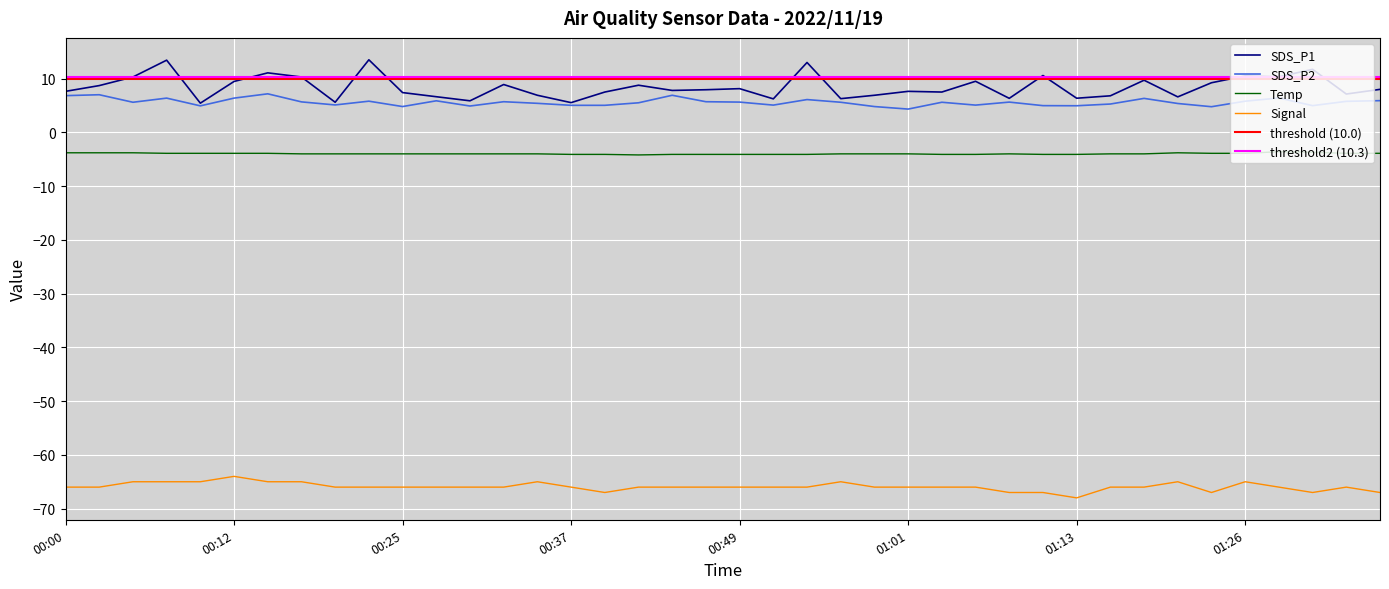

What is the highest value of the SDS_P1 series?

13.5